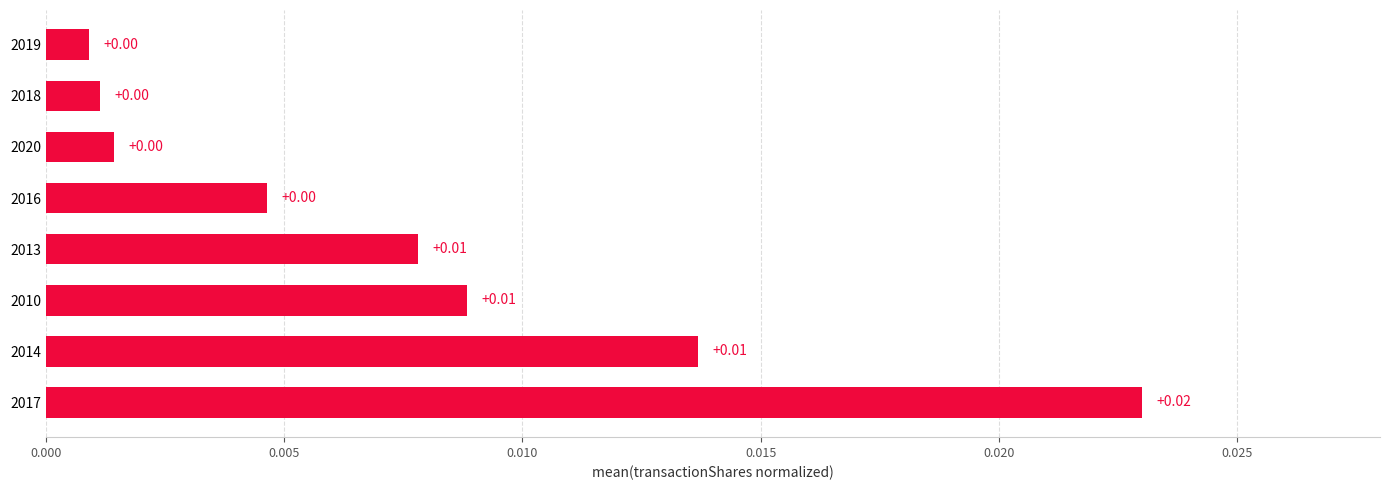

Between 2020 and 2014, which is larger?

2014